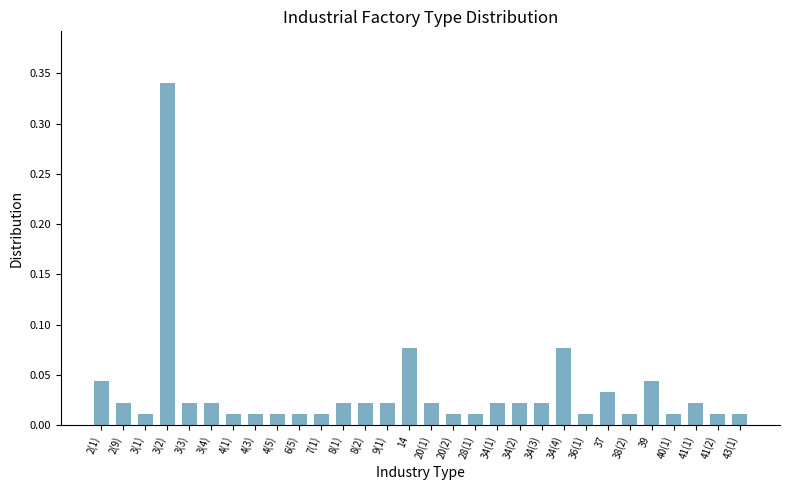

What is the label of the 17th bar from the left?

20(2)